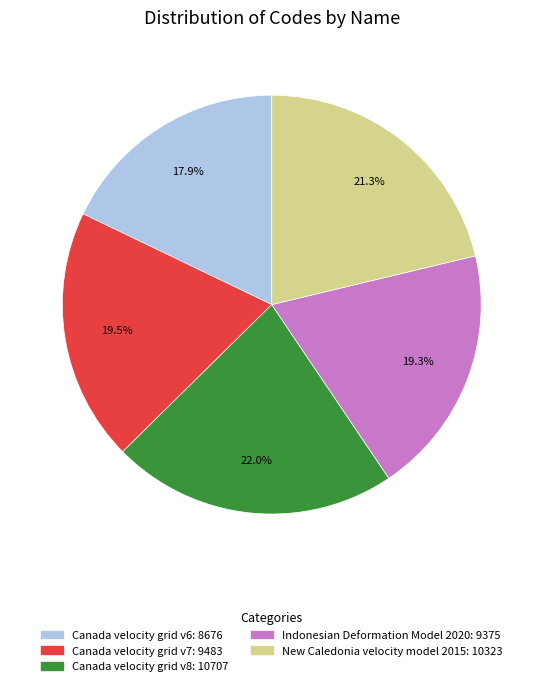

What is the smallest slice in the pie chart?

Canada velocity grid v6